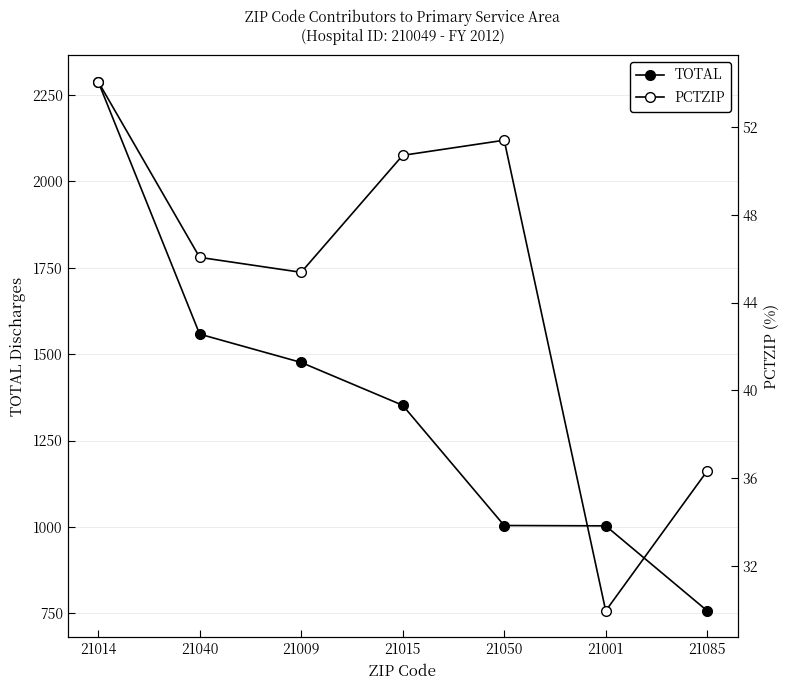

Which category has the highest value across all series?

21014